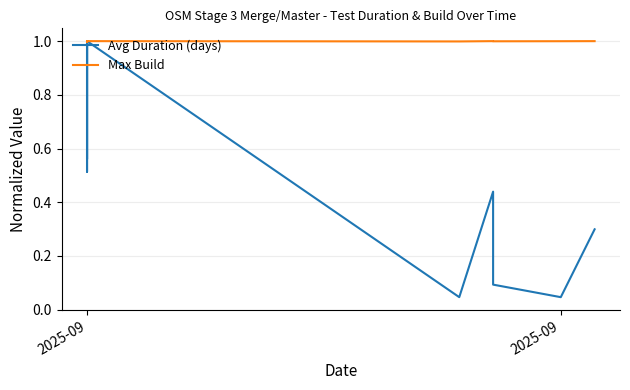

What is the total value across all series at 2025-09?

2.0